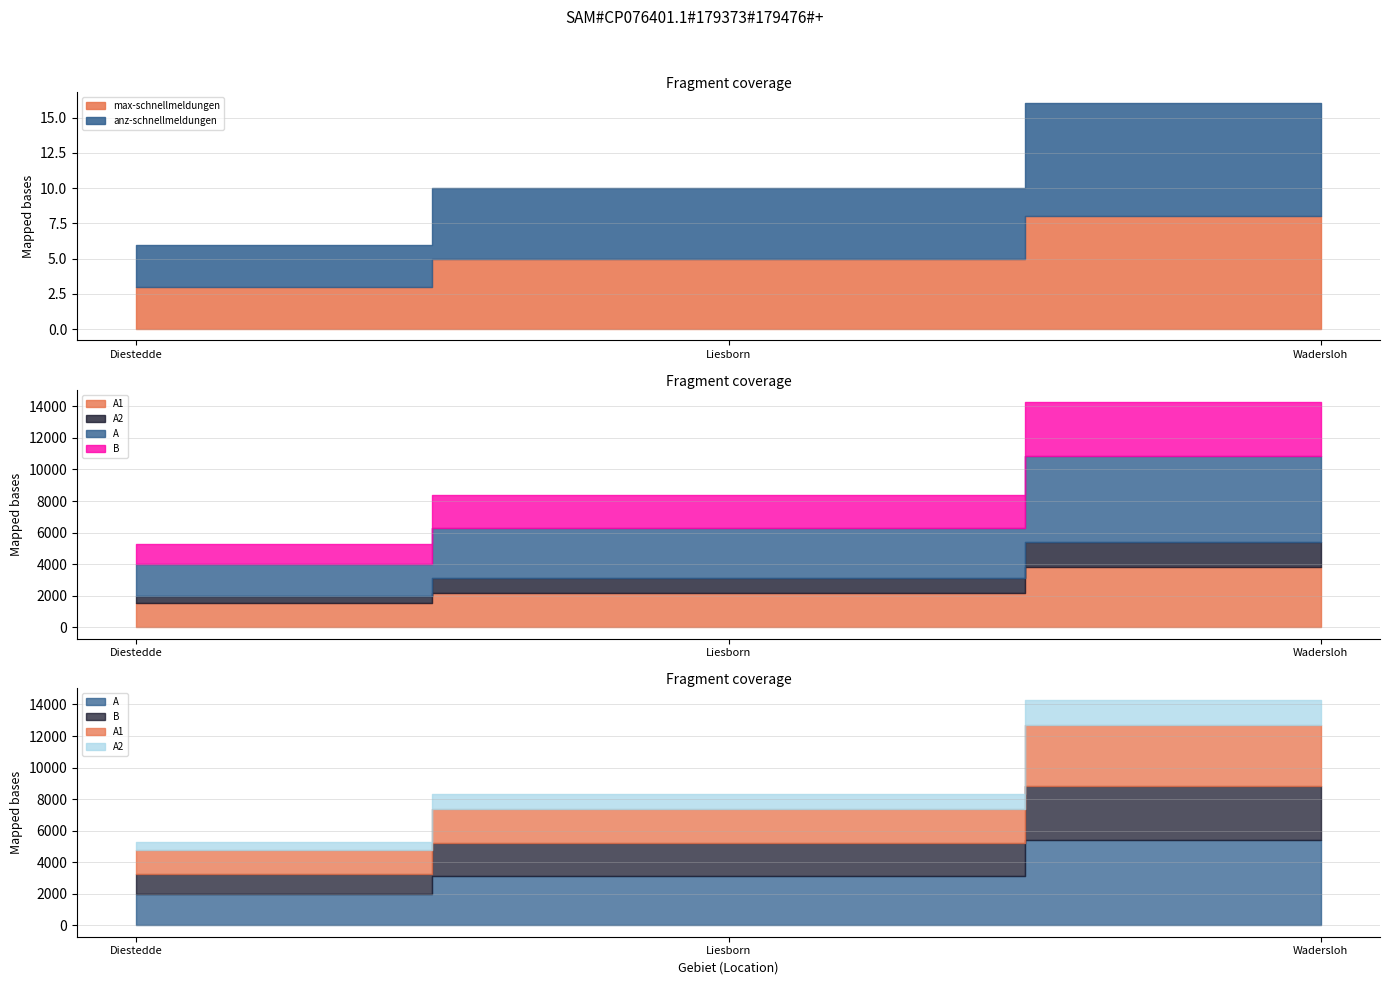

What is the maximum value for B?

3429